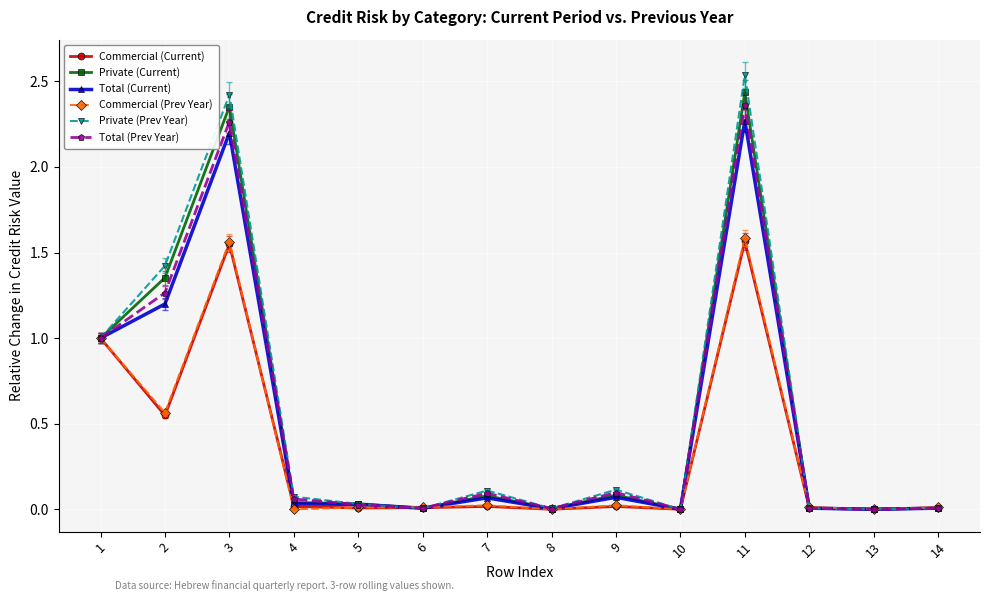

Which series has the largest total across all categories?

Private (Prev Year)